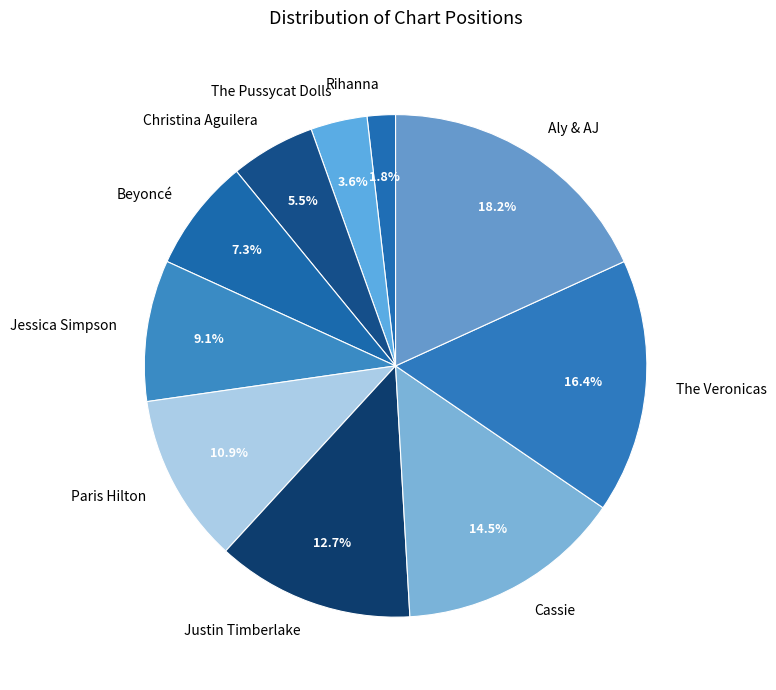

True or false: Rihanna accounts for 2% of the total.

True